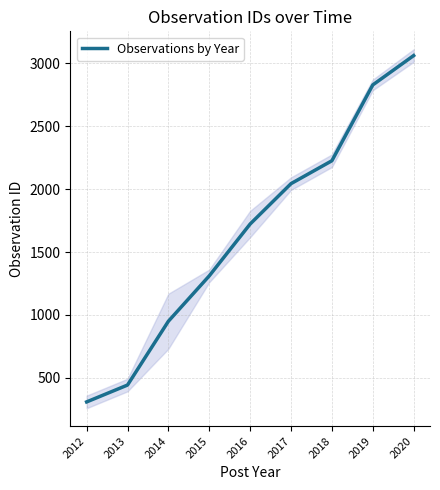

Reading left to right, list all the values displayed in this chart.

2012=309.0	2013=443.0	2014=950.2	2015=1311.0	2016=1723.0	2017=2044.0	2018=2226.0	2019=2828.7	2020=3062.0